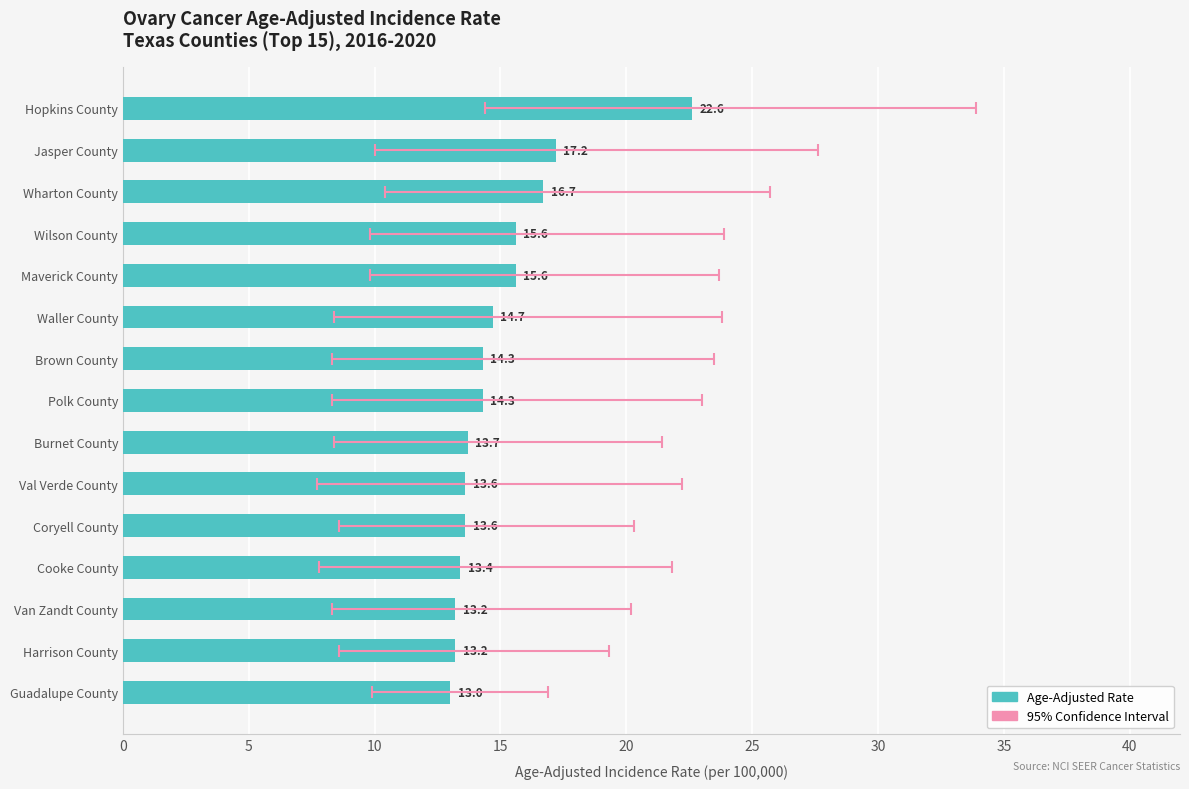

True or false: the data shows 21.5 at Polk County.

False